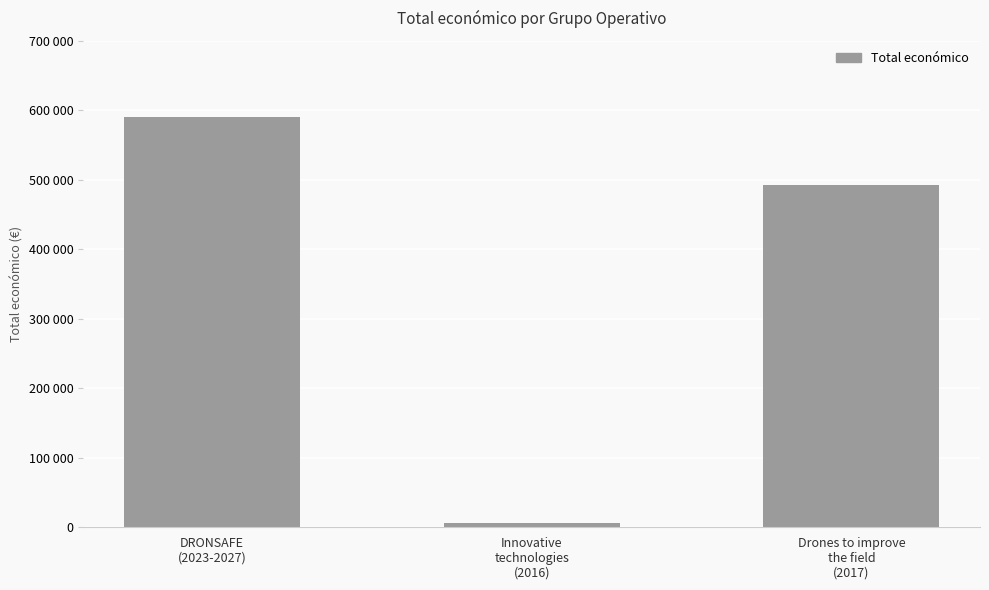

What is the change in value from DRONSAFE
(2023-2027) to Drones to improve
the field
(2017)?

-97241